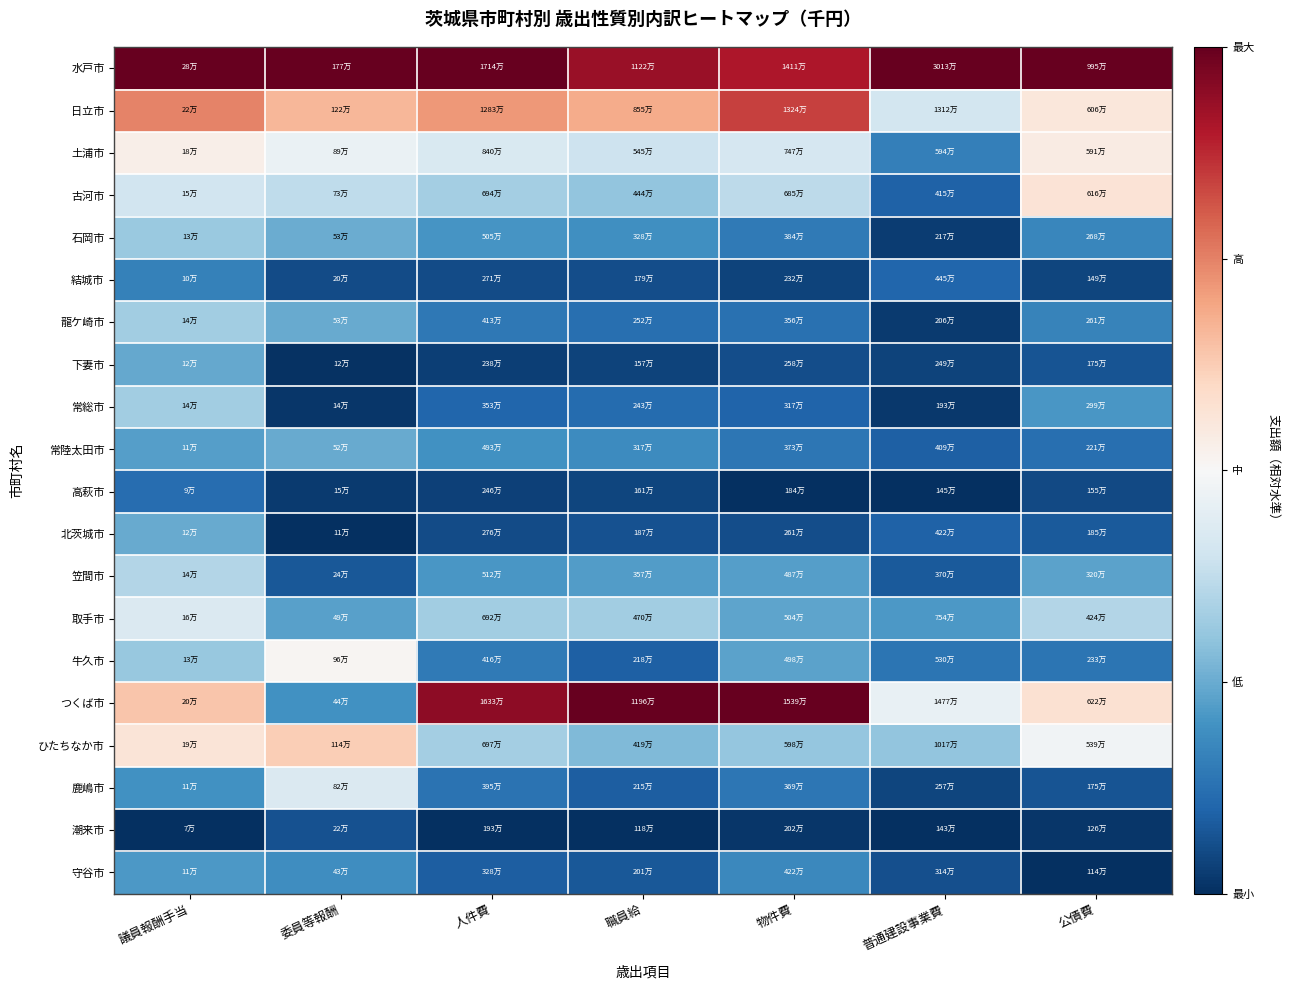

Reading left to right, what are all the values shown in this chart?

水戸市: 議員報酬手当=1.0	委員等報酬=1.0	人件費=1.0	職員給=0.9	物件費=0.9	普通建設事業費=1.0	公債費=1.0
日立市: 議員報酬手当=0.7	委員等報酬=0.7	人件費=0.7	職員給=0.7	物件費=0.8	普通建設事業費=0.4	公債費=0.6
土浦市: 議員報酬手当=0.5	委員等報酬=0.5	人件費=0.4	職員給=0.4	物件費=0.4	普通建設事業費=0.2	公債費=0.5
古河市: 議員報酬手当=0.4	委員等報酬=0.4	人件費=0.3	職員給=0.3	物件費=0.4	普通建設事業費=0.1	公債費=0.6
石岡市: 議員報酬手当=0.3	委員等報酬=0.3	人件費=0.2	職員給=0.2	物件費=0.1	普通建設事業費=0.0	公債費=0.2
結城市: 議員報酬手当=0.2	委員等報酬=0.1	人件費=0.1	職員給=0.1	物件費=0.0	普通建設事業費=0.1	公債費=0.0
龍ケ崎市: 議員報酬手当=0.3	委員等報酬=0.2	人件費=0.1	職員給=0.1	物件費=0.1	普通建設事業費=0.0	公債費=0.2
下妻市: 議員報酬手当=0.2	委員等報酬=0.0	人件費=0.0	職員給=0.0	物件費=0.1	普通建設事業費=0.0	公債費=0.1
常総市: 議員報酬手当=0.3	委員等報酬=0.0	人件費=0.1	職員給=0.1	物件費=0.1	普通建設事業費=0.0	公債費=0.2
常陸太田市: 議員報酬手当=0.2	委員等報酬=0.2	人件費=0.2	職員給=0.2	物件費=0.1	普通建設事業費=0.1	公債費=0.1
高萩市: 議員報酬手当=0.1	委員等報酬=0.0	人件費=0.0	職員給=0.0	物件費=0.0	普通建設事業費=0.0	公債費=0.0
北茨城市: 議員報酬手当=0.2	委員等報酬=0.0	人件費=0.1	職員給=0.1	物件費=0.1	普通建設事業費=0.1	公債費=0.1
笠間市: 議員報酬手当=0.4	委員等報酬=0.1	人件費=0.2	職員給=0.2	物件費=0.2	普通建設事業費=0.1	公債費=0.2
取手市: 議員報酬手当=0.4	委員等報酬=0.2	人件費=0.3	職員給=0.3	物件費=0.2	普通建設事業費=0.2	公債費=0.4
牛久市: 議員報酬手当=0.3	委員等報酬=0.5	人件費=0.1	職員給=0.1	物件費=0.2	普通建設事業費=0.1	公債費=0.1
つくば市: 議員報酬手当=0.6	委員等報酬=0.2	人件費=0.9	職員給=1.0	物件費=1.0	普通建設事業費=0.5	公債費=0.6
ひたちなか市: 議員報酬手当=0.6	委員等報酬=0.6	人件費=0.3	職員給=0.3	物件費=0.3	普通建設事業費=0.3	公債費=0.5
鹿嶋市: 議員報酬手当=0.2	委員等報酬=0.4	人件費=0.1	職員給=0.1	物件費=0.1	普通建設事業費=0.0	公債費=0.1
潮来市: 議員報酬手当=0.0	委員等報酬=0.1	人件費=0.0	職員給=0.0	物件費=0.0	普通建設事業費=0.0	公債費=0.0
守谷市: 議員報酬手当=0.2	委員等報酬=0.2	人件費=0.1	職員給=0.1	物件費=0.2	普通建設事業費=0.1	公債費=0.0